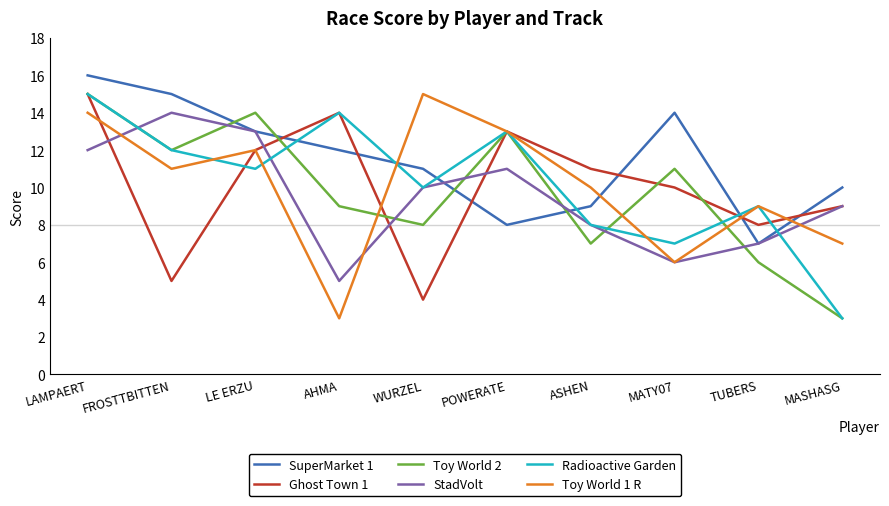

Which series has the largest total across all categories?

SuperMarket 1